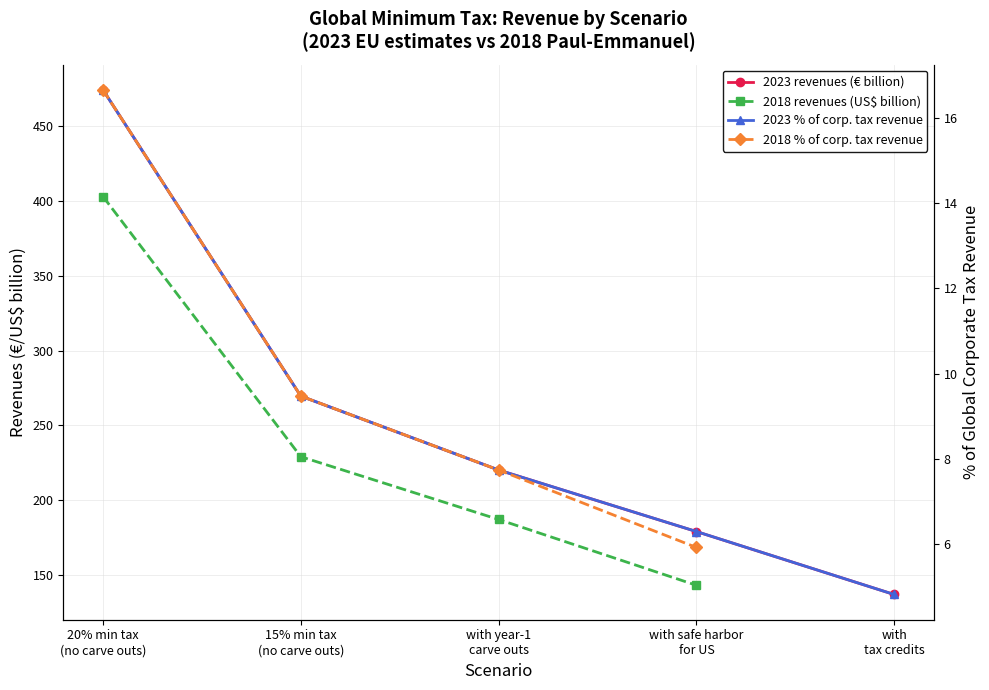

The 20% minimum tax series shows 136.8 at with
tax credits. True or false?

True